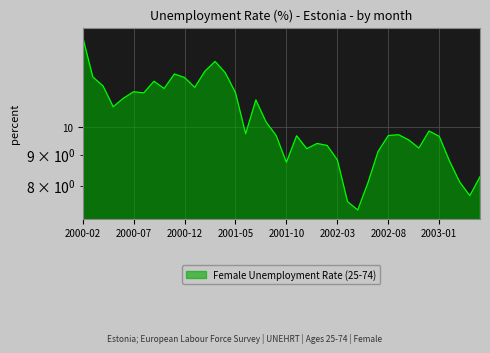

Which category has the lowest value across all series?

2002-05